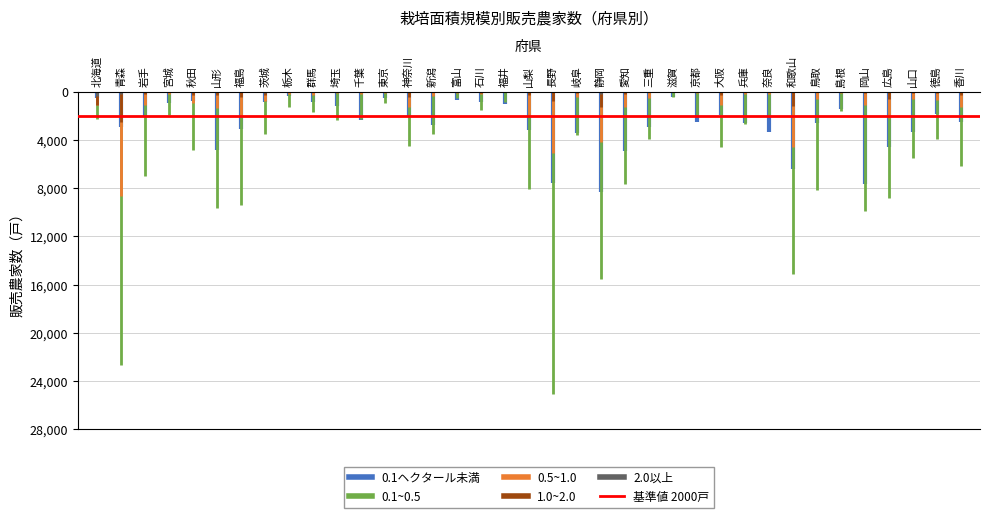

What is the average value of the 2.0以上 series?

33